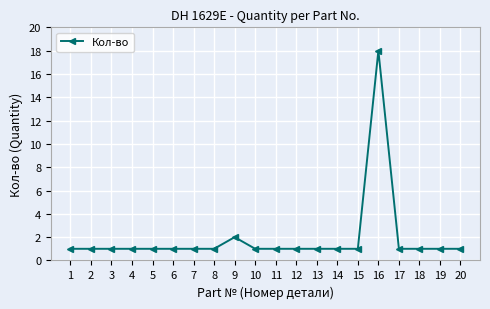

What value does the data have at 14?

1